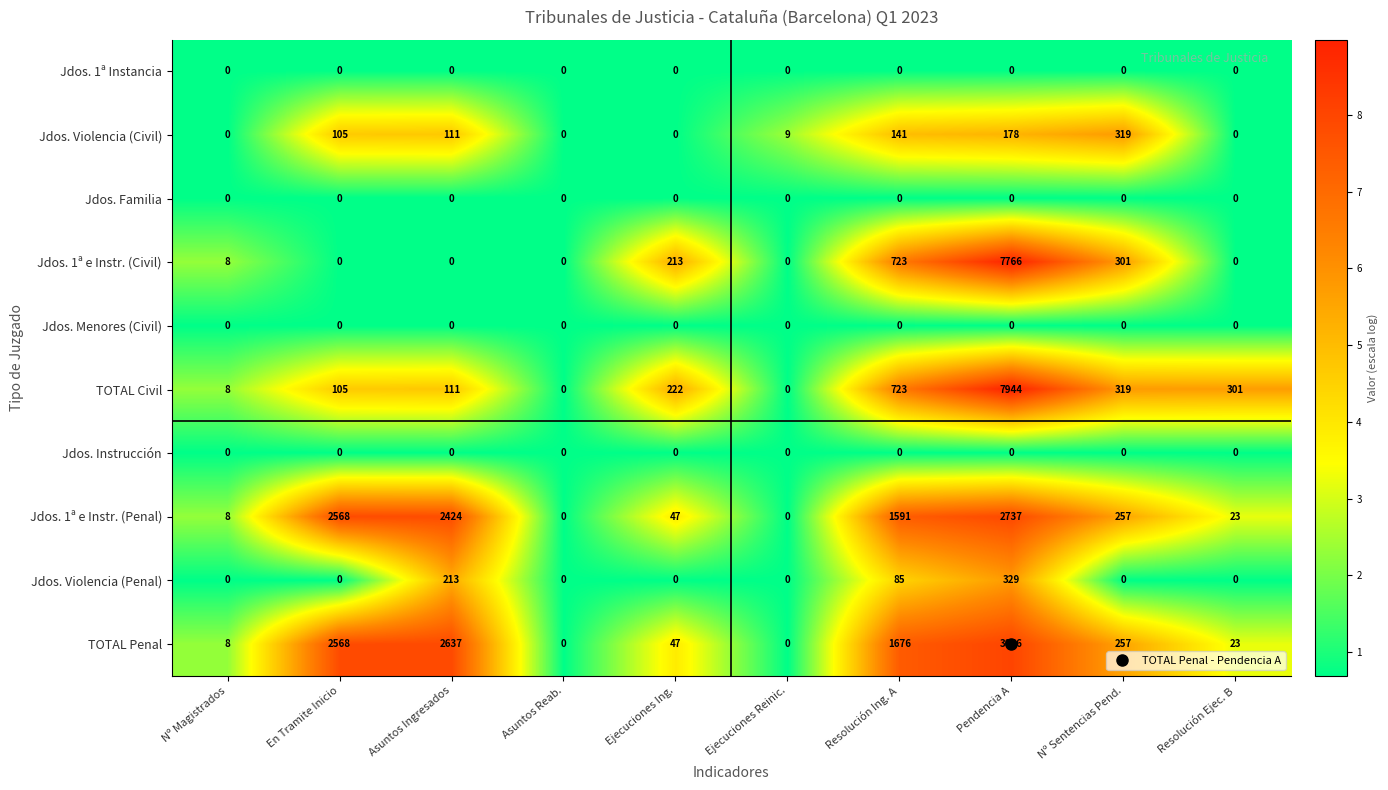

What is the difference between the maximum and minimum values in the Jdos. 1ª e Instr. (Penal) series?

2737